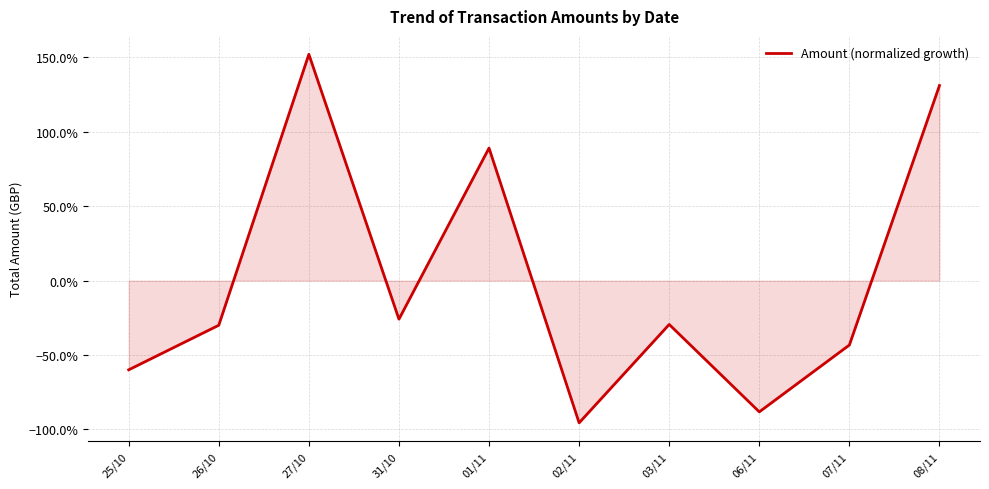

True or false: the data shows -0.9 at 06/11.

True